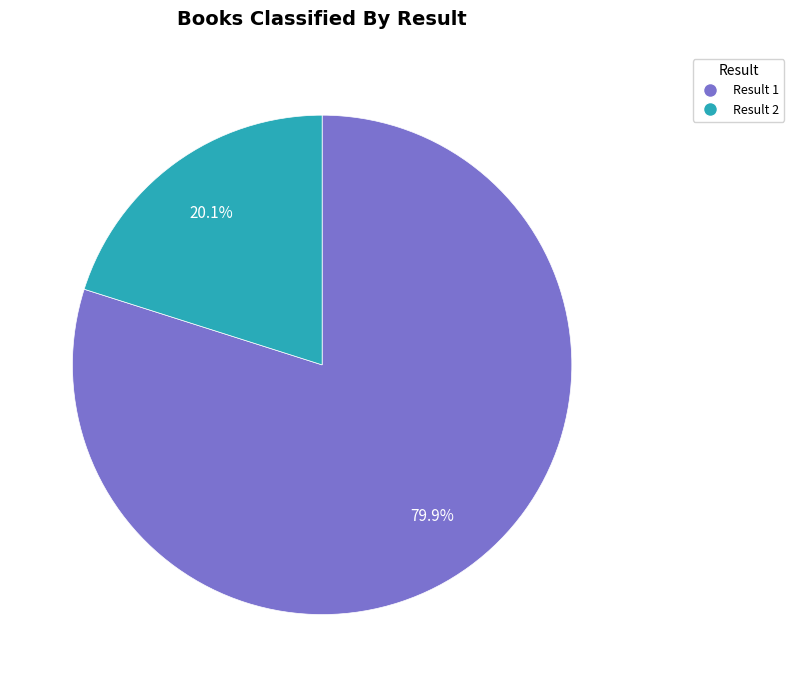

Is there any slice that represents more than half of the pie?

Yes